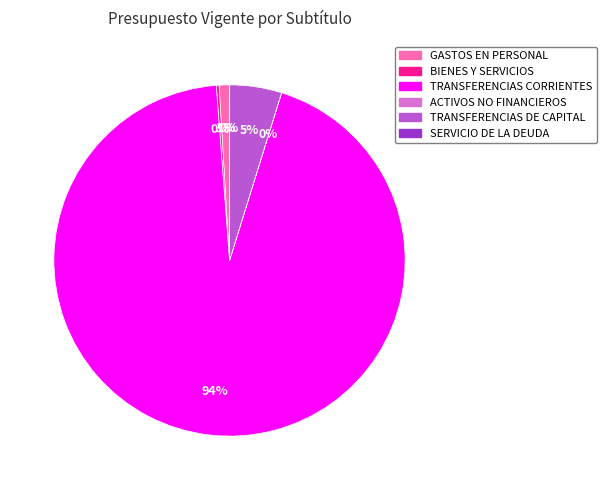

What is the largest slice in the pie chart?

TRANSFERENCIAS CORRIENTES